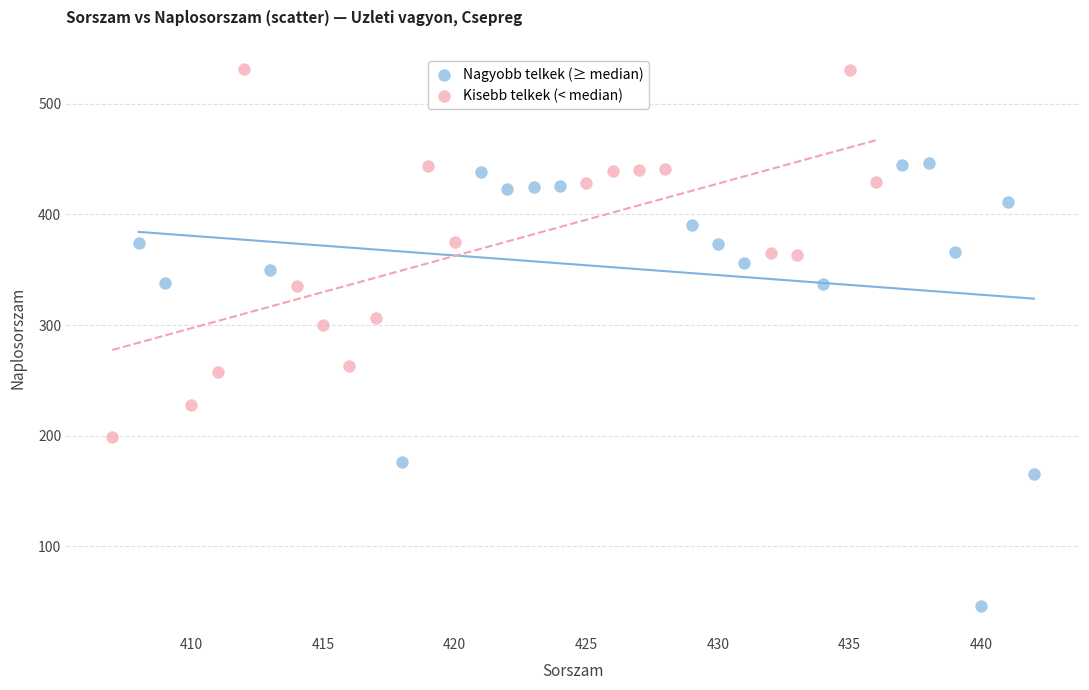

Which series contains the highest Y value?

Kisebb telkek (< median)